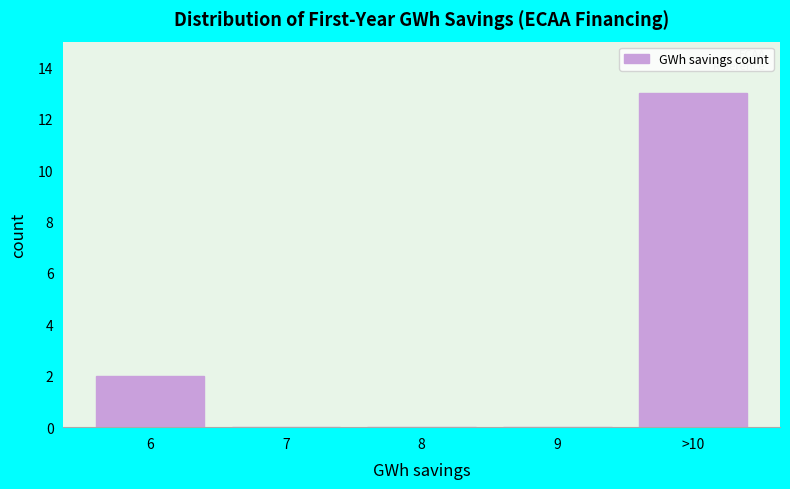

Reading left to right, extract all data points from this chart.

6=2	7=0	8=0	9=0	>10=13